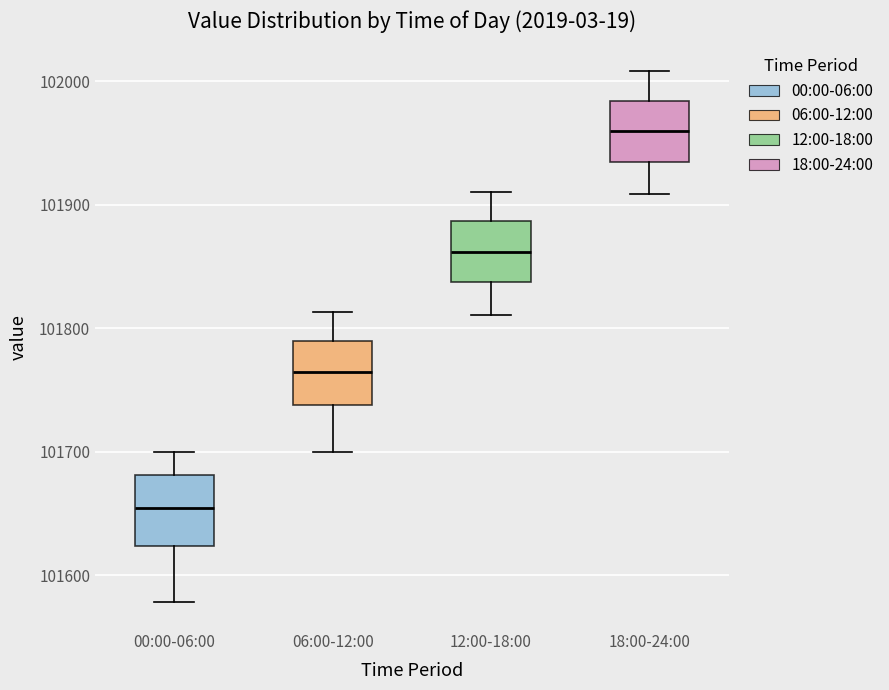

Which box has the highest median line?

18:00-24:00